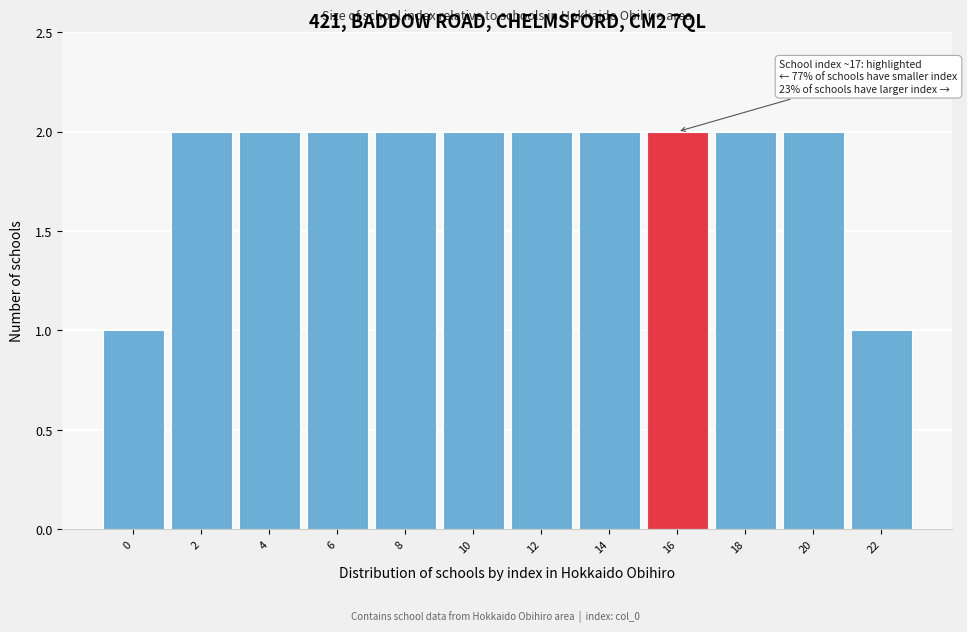

Reading left to right, what are all the values shown in this chart?

1	2	2	2	2	2	2	2	2	2	2	1